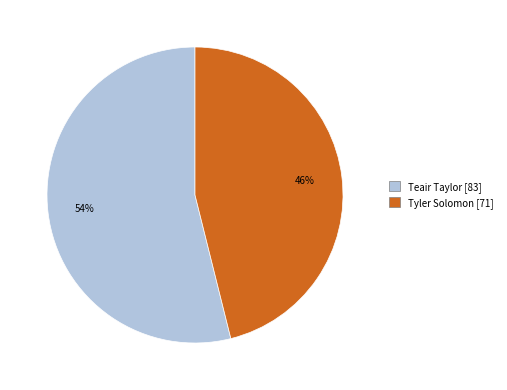

Rank the categories by value from lowest to highest.

Tyler Solomon, Teair Taylor